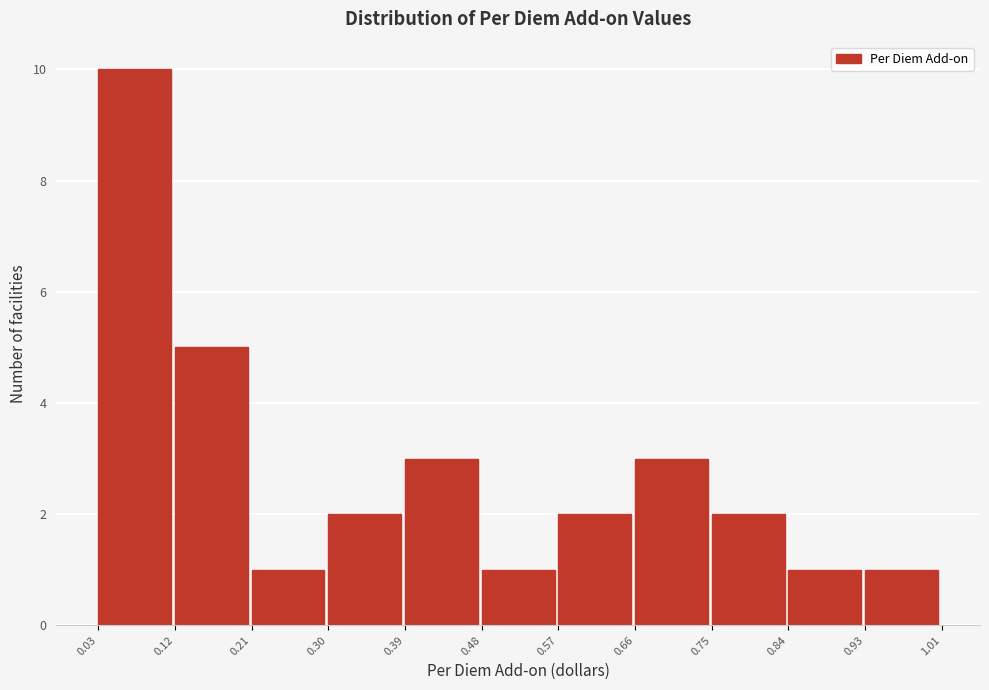

Reading left to right, list every bar in this chart as the range it spans on the x-axis followed by its height. The values are not printed on the chart, so give them approximately, as read against the axis.

0.03 to 0.12: 10
0.12 to 0.21: 5
0.21 to 0.30: 1
0.30 to 0.39: 2
0.39 to 0.48: 3
0.48 to 0.57: 1
0.57 to 0.66: 2
0.66 to 0.75: 3
0.75 to 0.84: 2
0.84 to 0.93: 1
0.93 to 1.01: 1